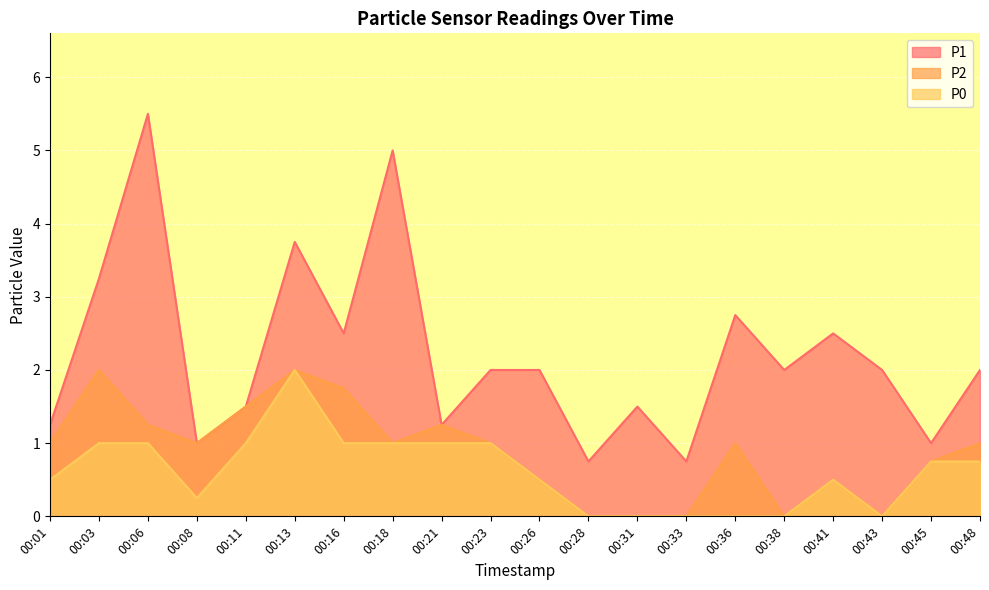

Reading right to left, list all the values displayed in this chart.

P1: 00:48=2.0	00:45=1.0	00:43=2.0	00:41=2.5	00:38=2.0	00:36=2.8	00:33=0.8	00:31=1.5	00:28=0.8	00:26=2.0	00:23=2.0	00:21=1.2	00:18=5.0	00:16=2.5	00:13=3.8	00:11=1.5	00:08=1.0	00:06=5.5	00:03=3.2	00:01=1.2
P2: 00:48=1.0	00:45=0.8	00:43=0.0	00:41=0.5	00:38=0.0	00:36=1.0	00:33=0.0	00:31=0.0	00:28=0.0	00:26=0.5	00:23=1.0	00:21=1.2	00:18=1.0	00:16=1.8	00:13=2.0	00:11=1.5	00:08=1.0	00:06=1.2	00:03=2.0	00:01=1.0
P0: 00:48=0.8	00:45=0.8	00:43=0.0	00:41=0.5	00:38=0.0	00:36=0.0	00:33=0.0	00:31=0.0	00:28=0.0	00:26=0.5	00:23=1.0	00:21=1.0	00:18=1.0	00:16=1.0	00:13=2.0	00:11=1.0	00:08=0.2	00:06=1.0	00:03=1.0	00:01=0.5